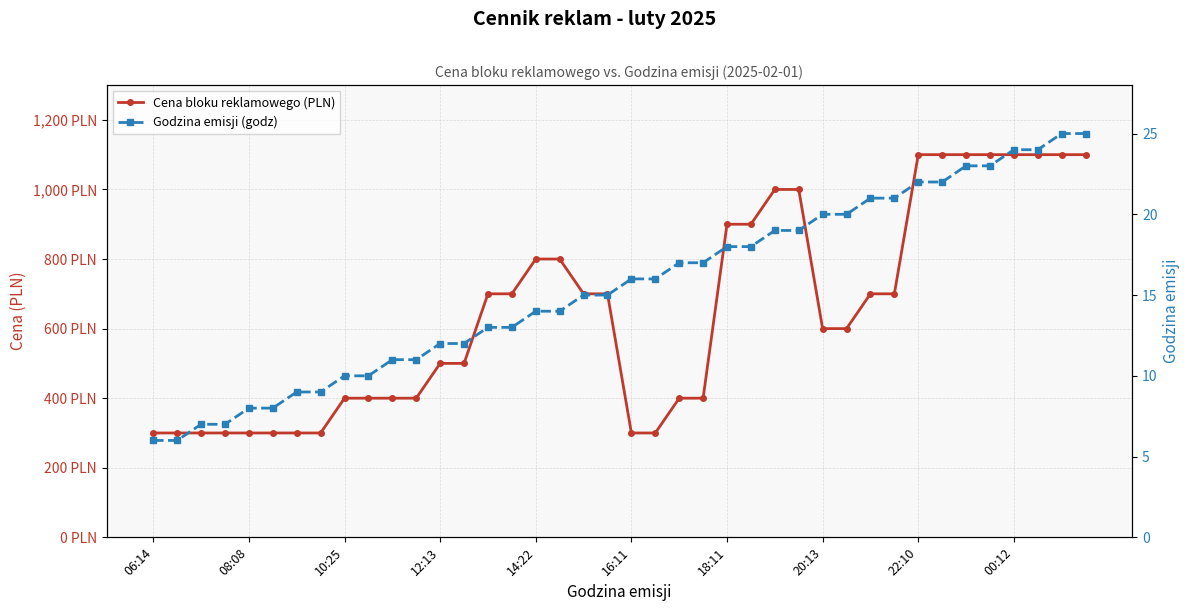

Between 12:13 and 26, which series saw the biggest shift?

Cena bloku reklamowego (PLN)